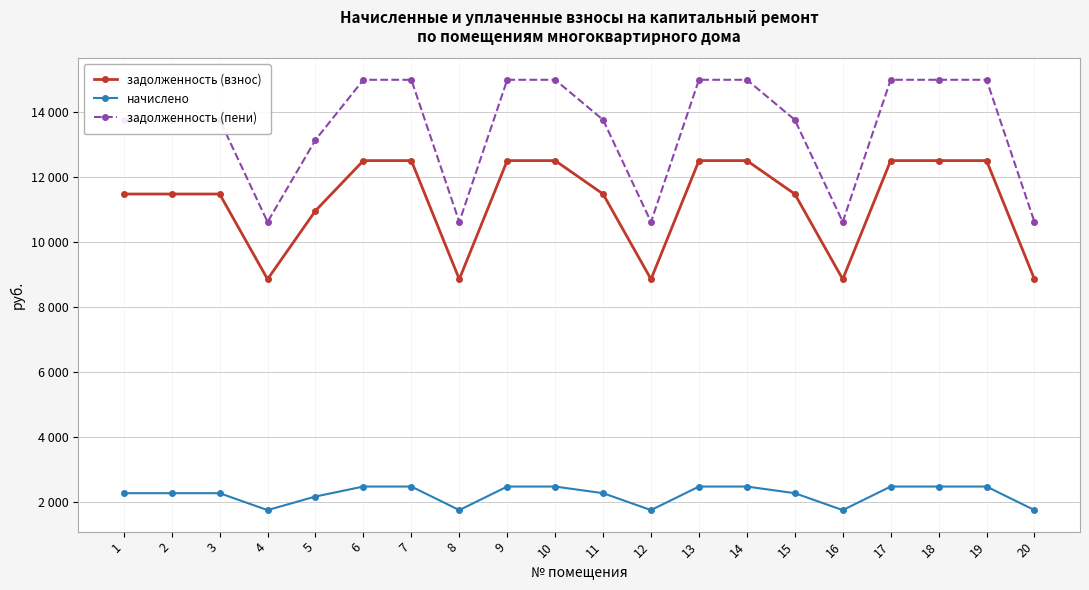

Which series changed the most between 1 and 10?

задолженность (пени)